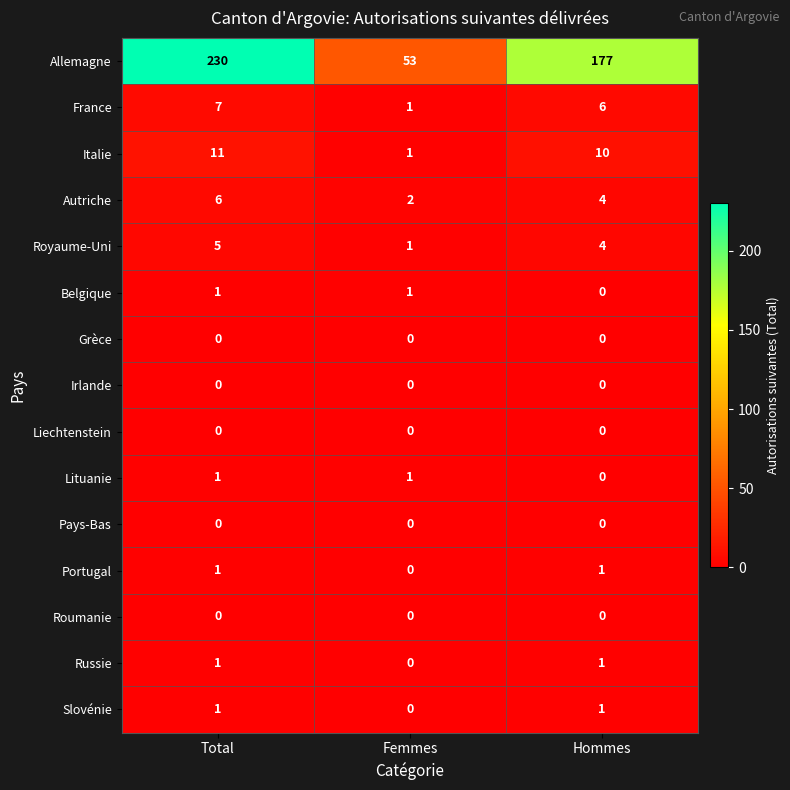

Read the France value at Total.

7